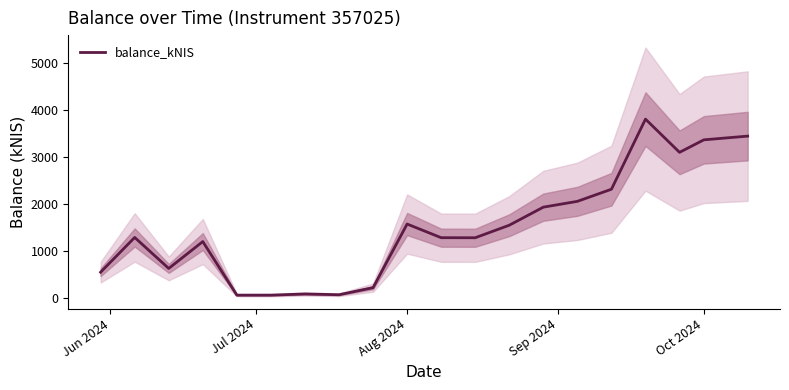

Count the number of categories in the chart.

20